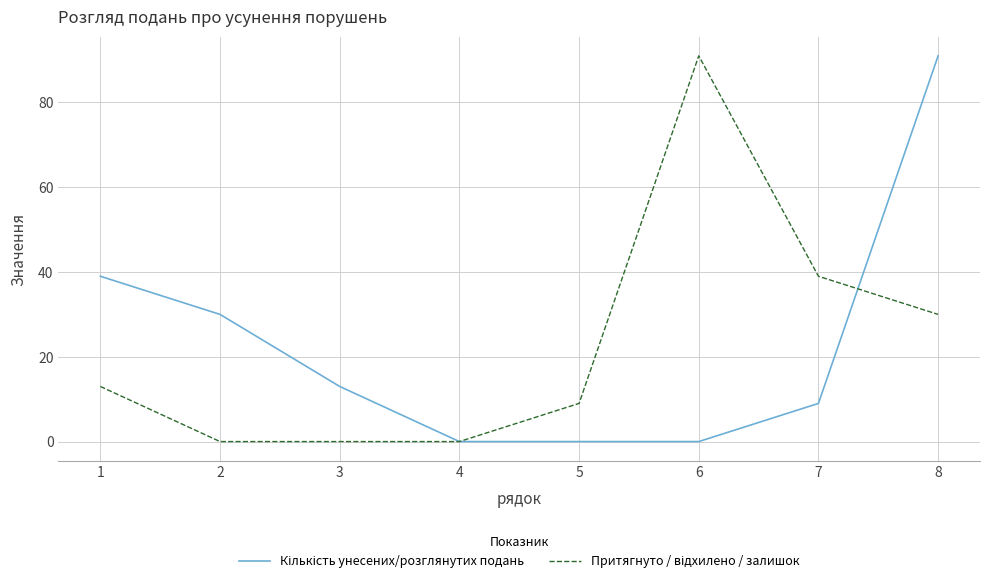

What is the maximum value shown in the chart?

91